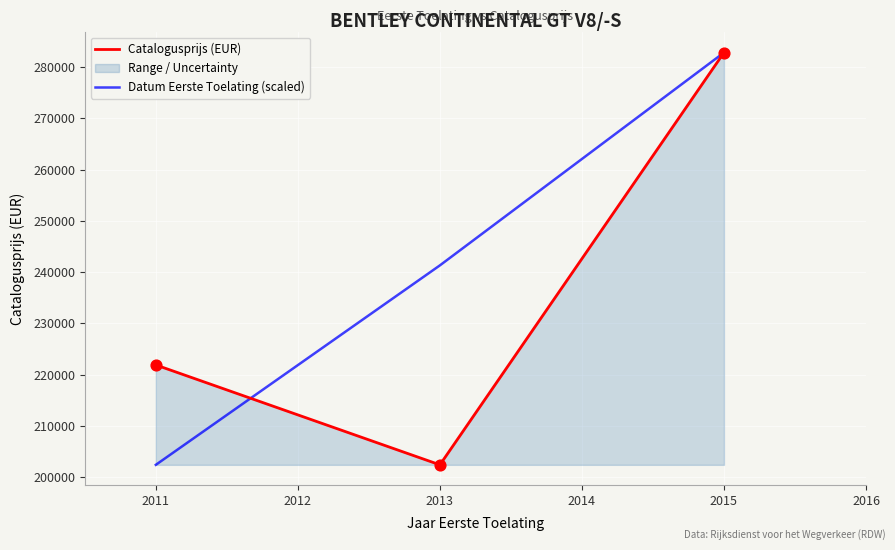

At how many categories does at least one series exceed 239216?

2